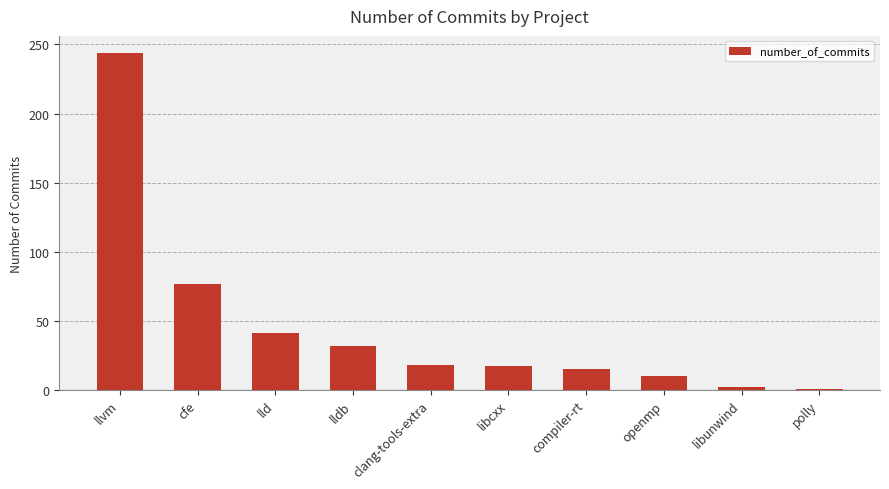

What is the difference between the second highest and minimum values?

76